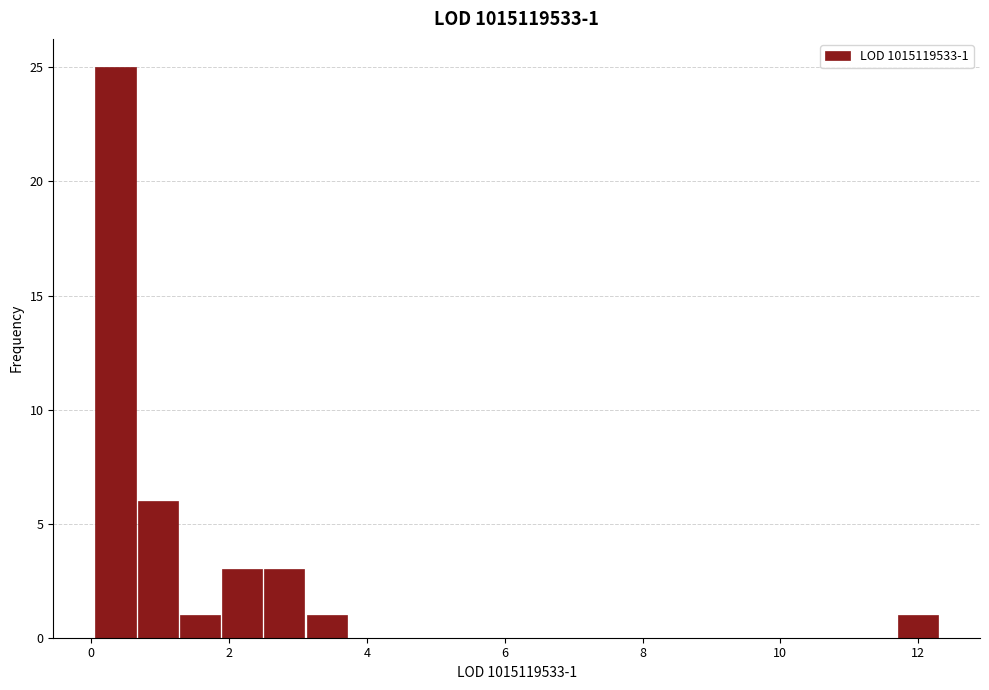

Read against the x-axis, roughly where is the centre of the tallest bar?

0.4